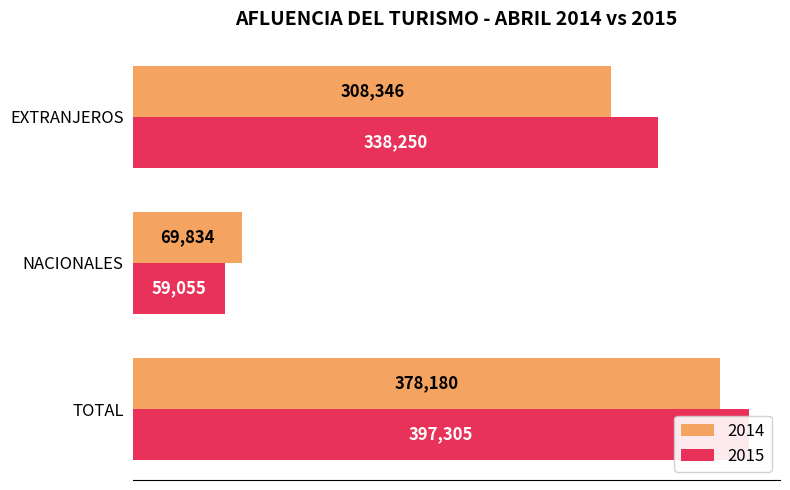

Which series has the largest range (max minus min)?

2015